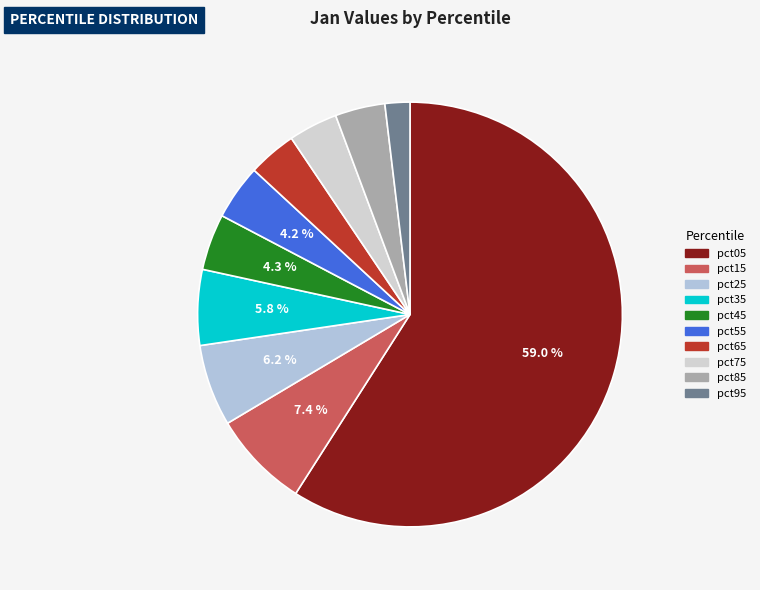

Which slice is the smallest?

pct95